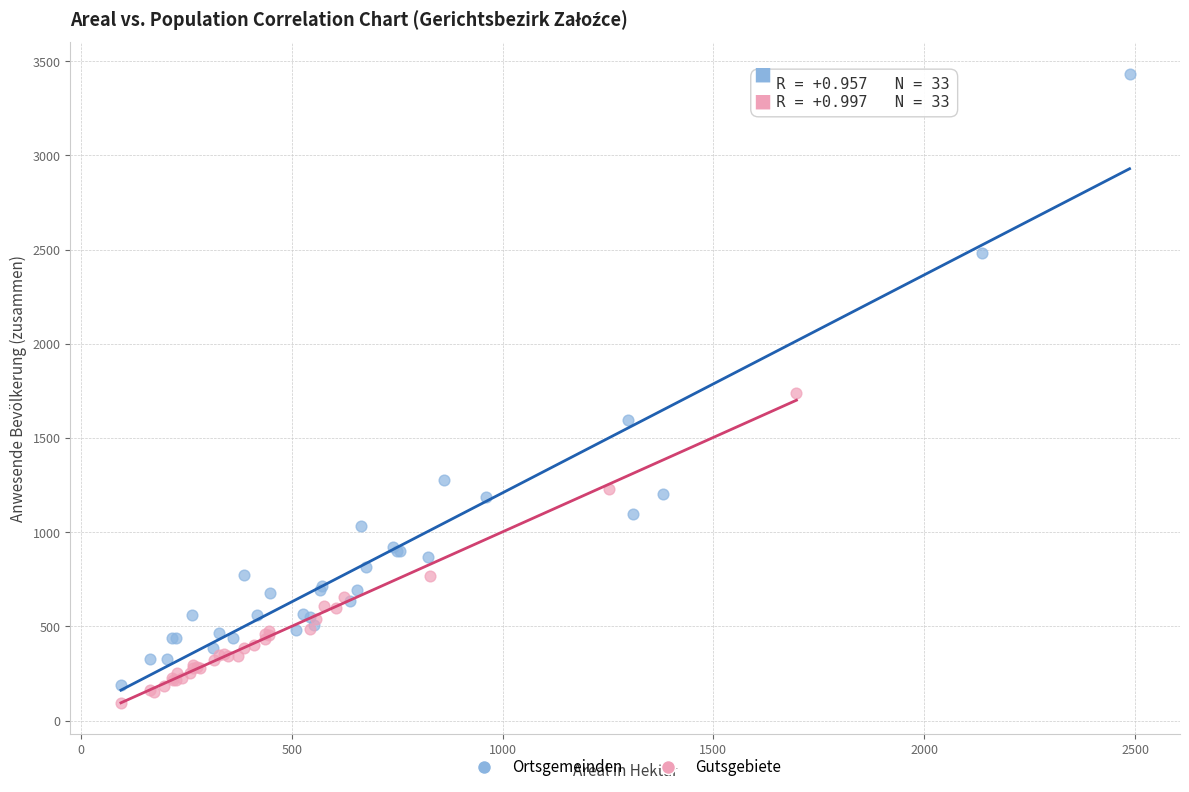

Which series reaches the maximum Y coordinate?

Ortsgemeinden